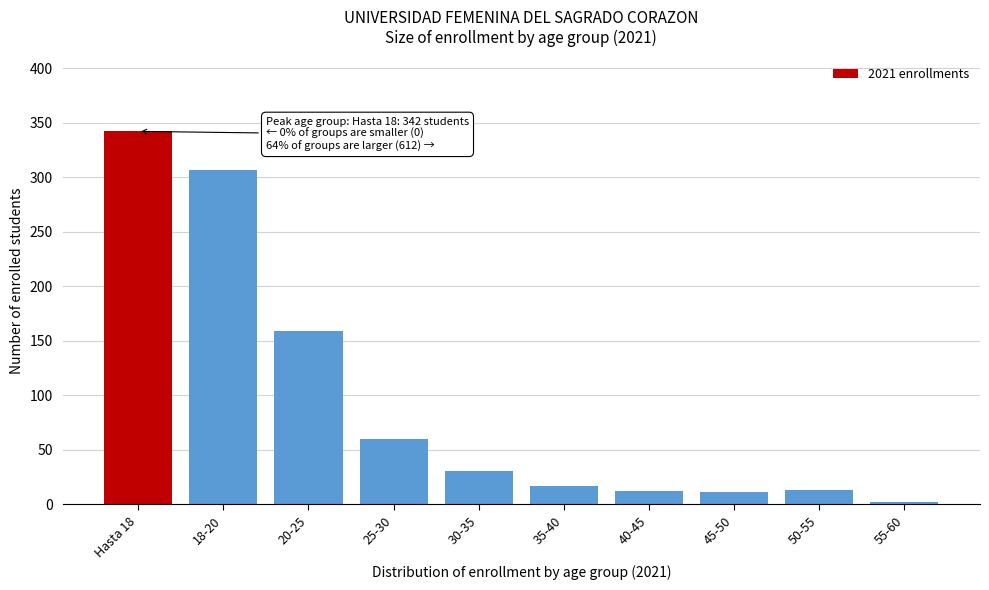

At which category does the chart reach its minimum across all series?

55-60